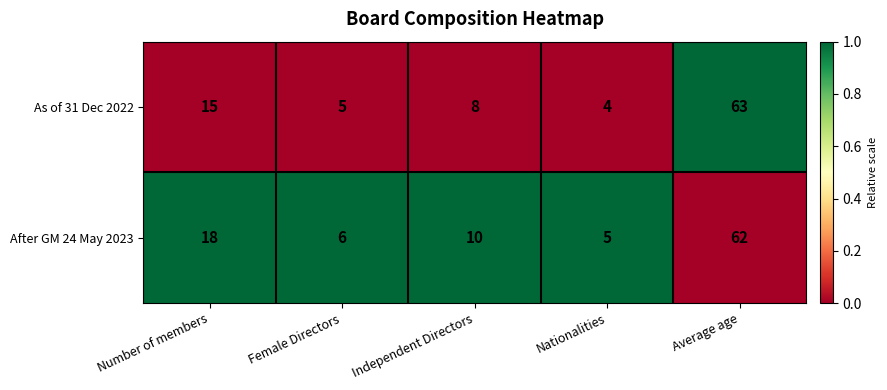

Reading left to right, what are all the values shown in this chart?

As of 31 Dec 2022: 15	5	8	4	63
After GM 24 May 2023: 18	6	10	5	62